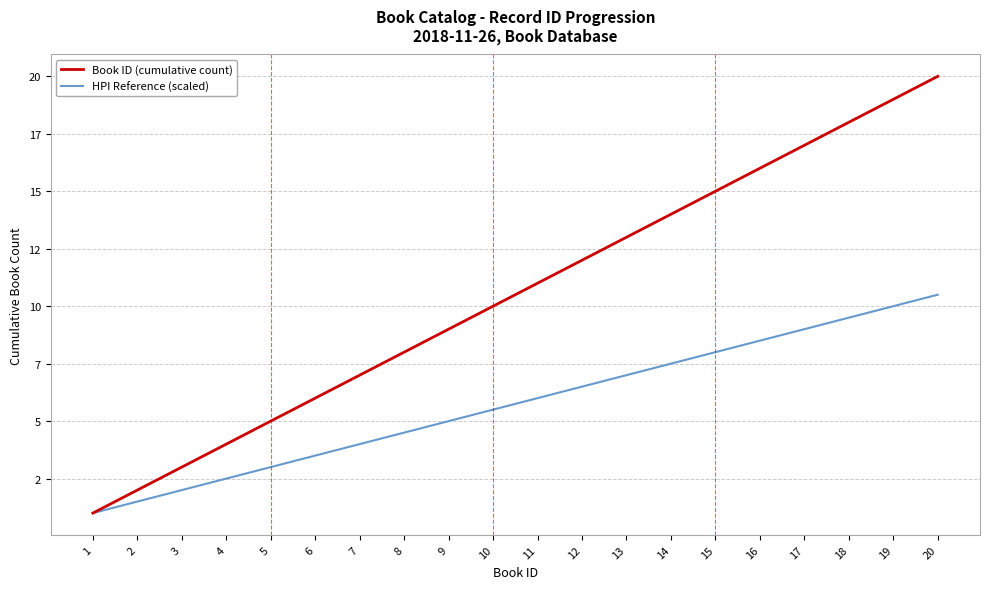

Where is HPI Reference (scaled) nearest to the value 5?

9